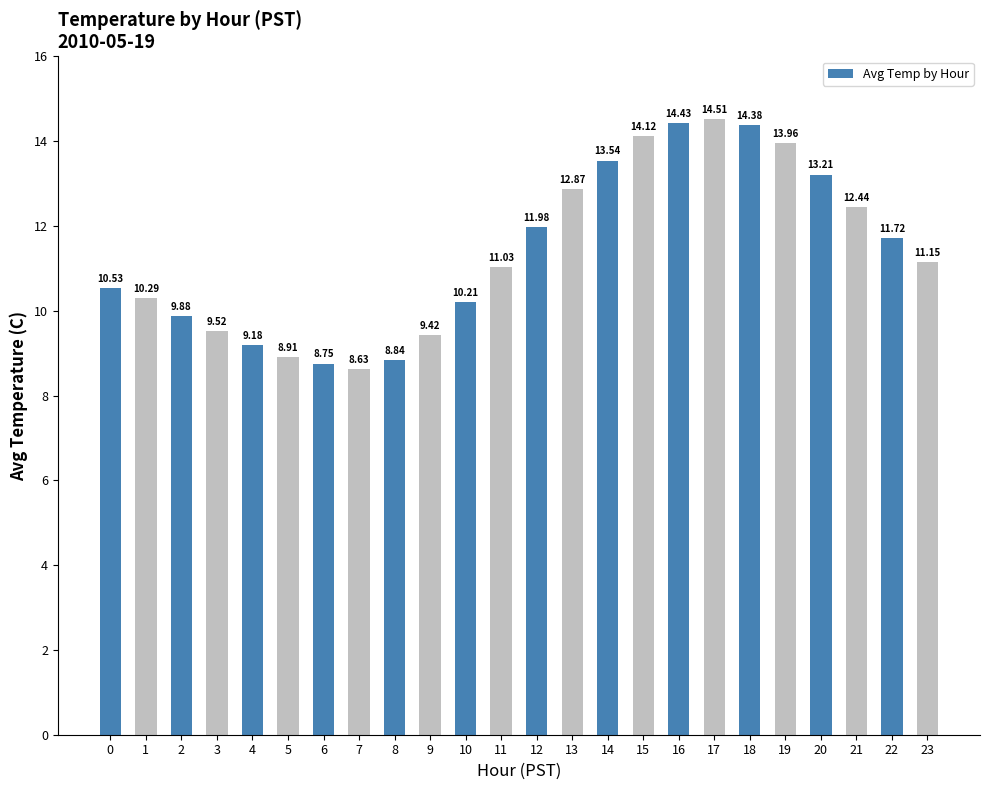

Approximately how many times larger is the value at 7 compared to 23?

0.8